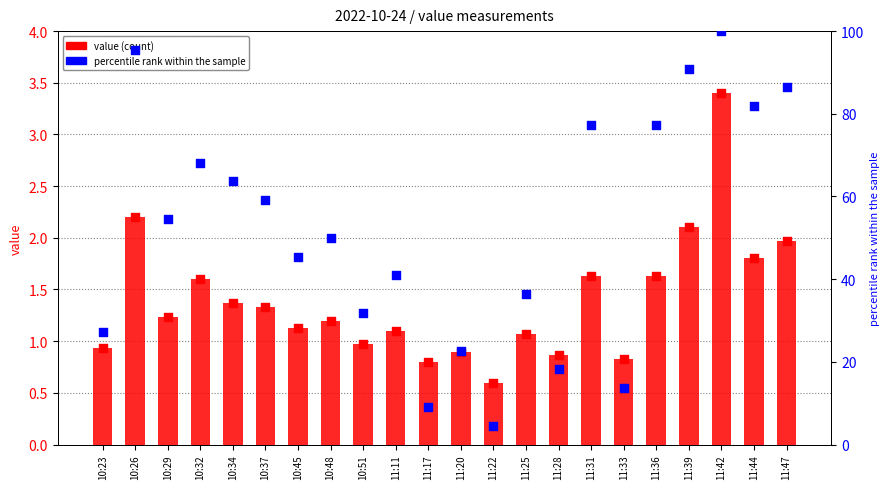

At how many categories does at least one series exceed 27?

17